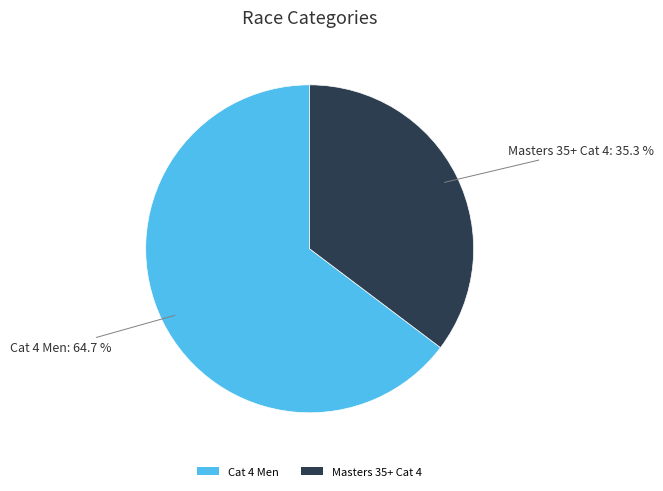

Between Masters 35+ Cat 4 and Cat 4 Men, which is larger?

Cat 4 Men